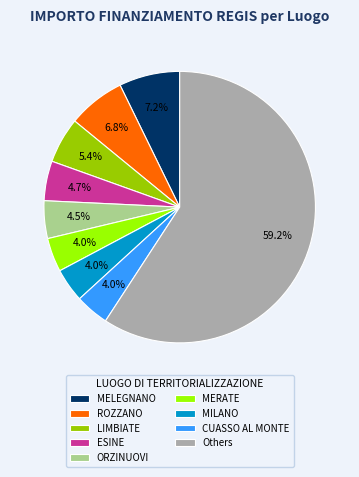

Between ORZINUOVI and LIMBIATE, which is larger?

LIMBIATE